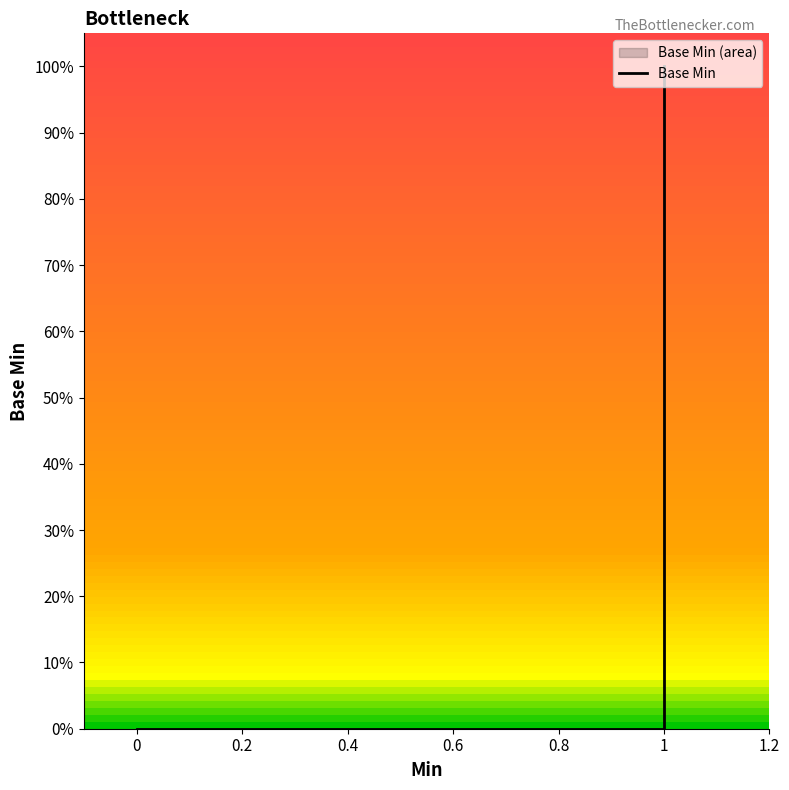

How many values are between 0 and 1?

7